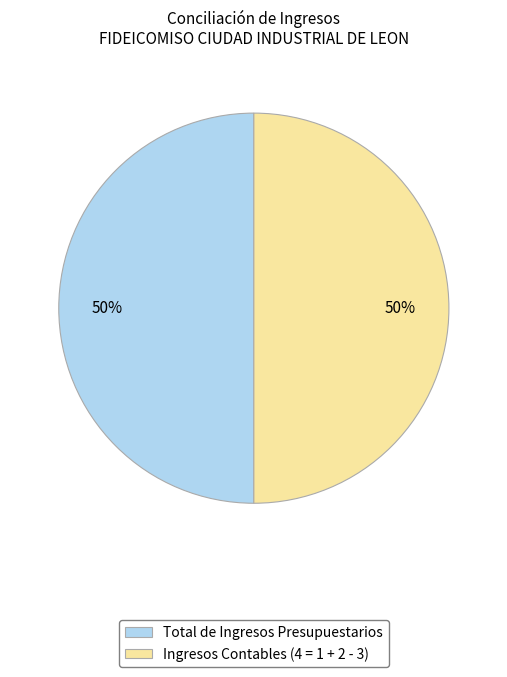

What is the ratio of the value at Ingresos Contables (4 = 1 + 2 - 3) to the value at Total de Ingresos Presupuestarios?

1.0